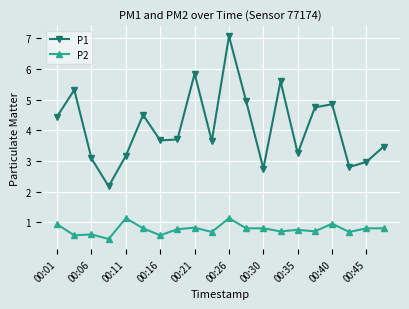

List the series in order of their peak value, lowest first.

P2, P1